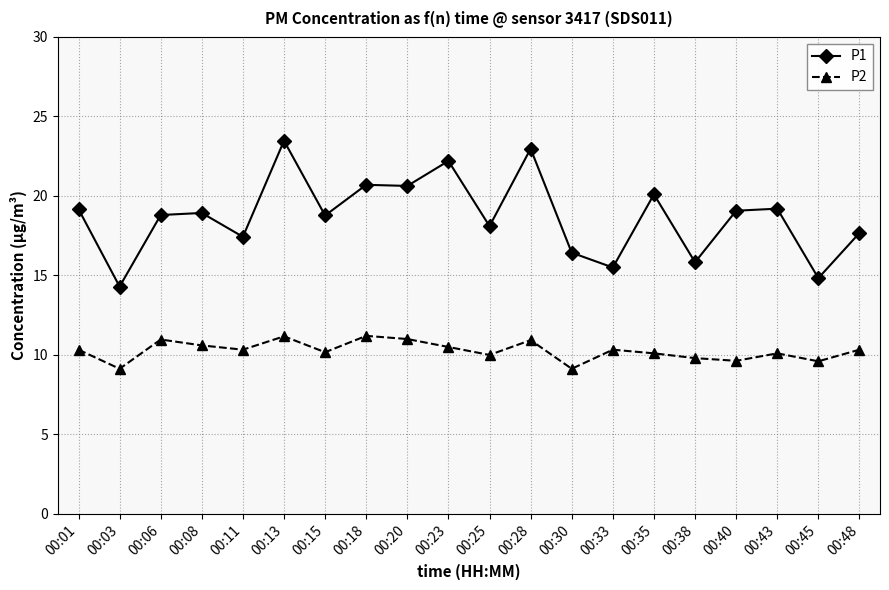

Count the number of data series in this chart.

2